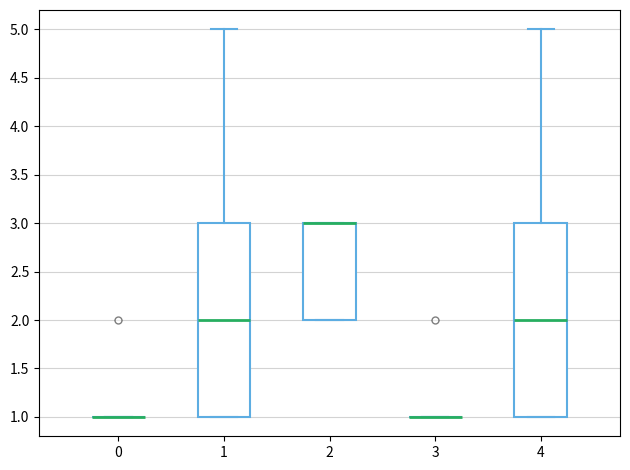

Reading left to right, read every box against the y-axis: the position of its median line, the range the box covers, and the ends of its whiskers. The values are not printed on the chart, so give them approximately, as read against the axis.

0: box collapsed to a line at 1, whiskers 1 to 1
1: median 2, box 1 to 3, whiskers 1 to 5
2: median 3 (drawn on the box's upper edge), box 2 to 3, whiskers 2 to 3
3: box collapsed to a line at 1, whiskers 1 to 1
4: median 2, box 1 to 3, whiskers 1 to 5